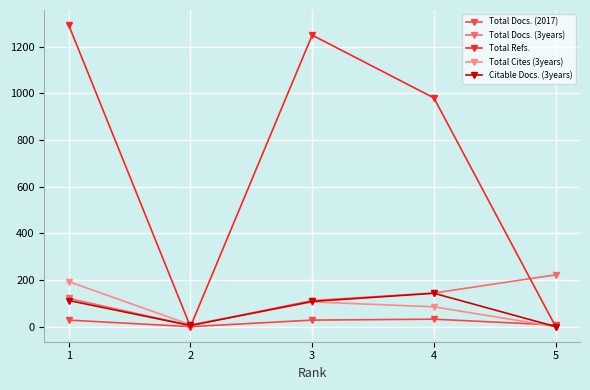

What is the greatest value displayed?

1292